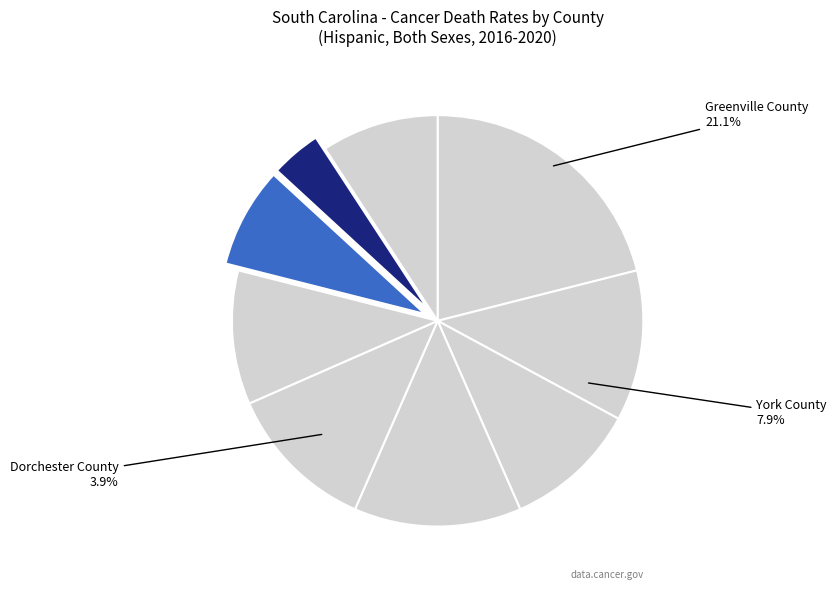

Approximately how many times larger is the value at Lexington County compared to Beaufort County?

1.1